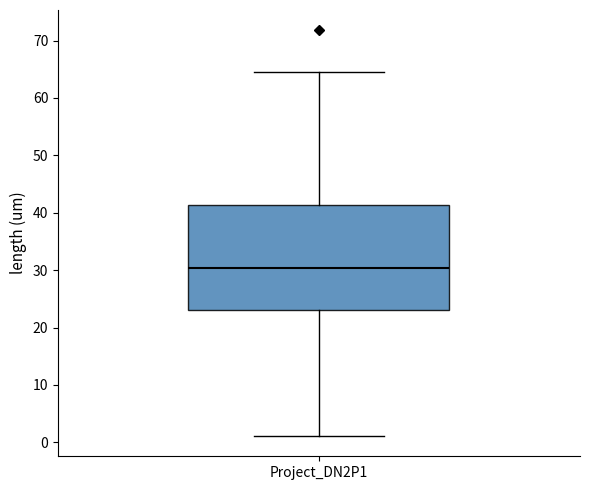

Transcribe this box plot: give where the median line is, the range the box spans, and where the two whiskers end, as read against the y-axis. The values are not printed on the chart, so give them approximately, as read against the axis.

median 30, box 23 to 41, whiskers 1 to 64